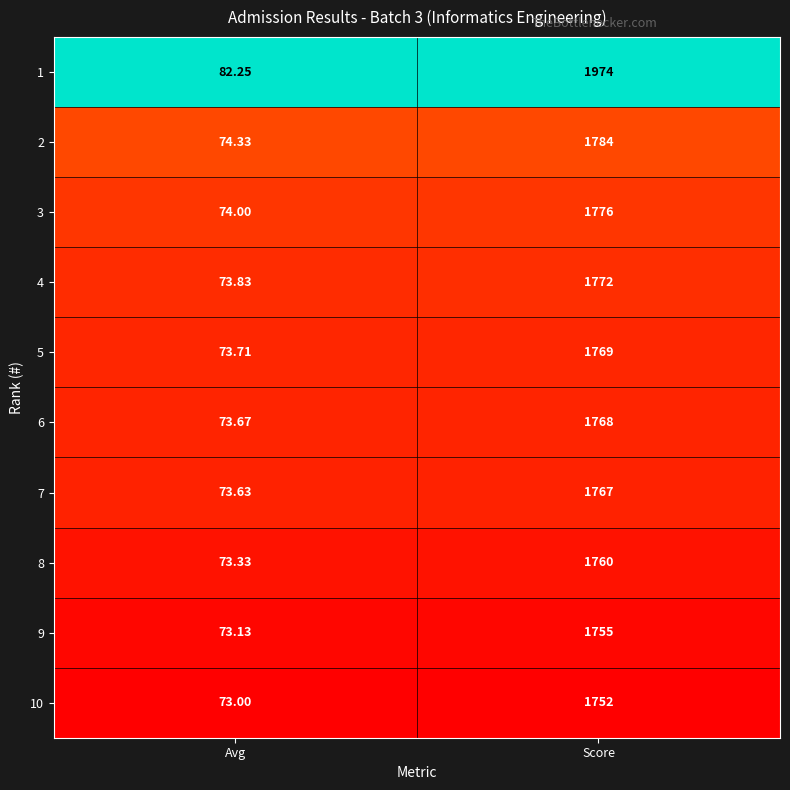

Is the value of 1 at Avg greater than the value of 4 at Avg?

Yes